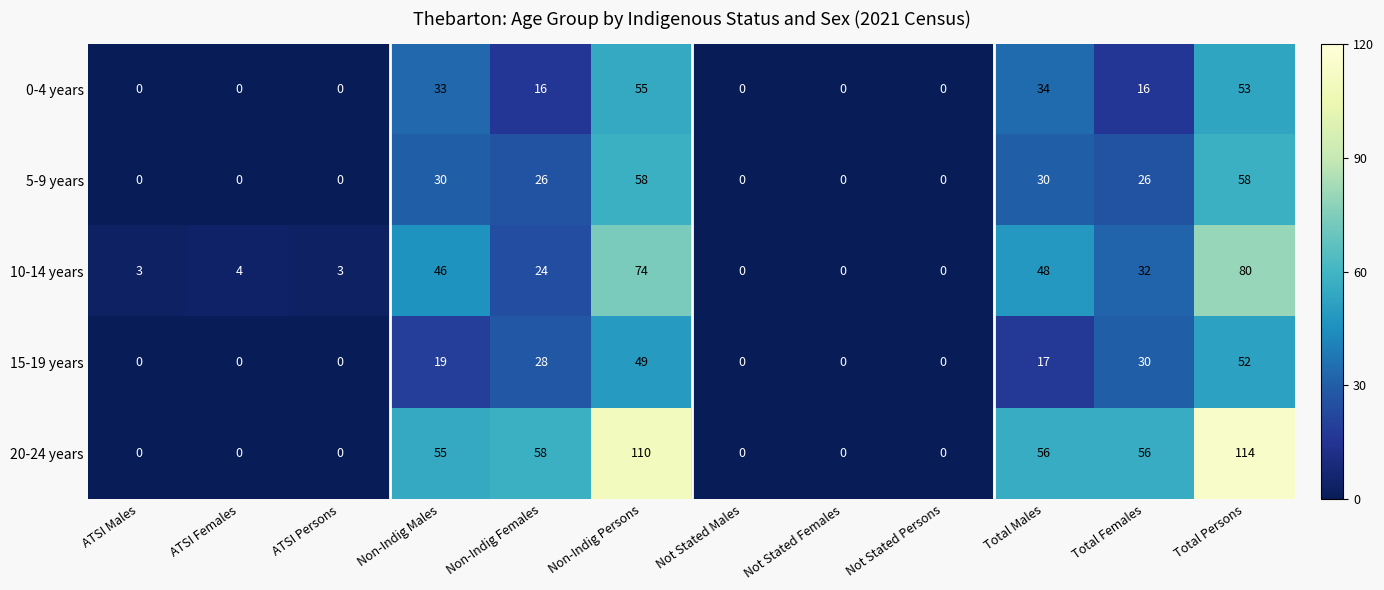

Read the 10-14 years value at ATSI Males.

3